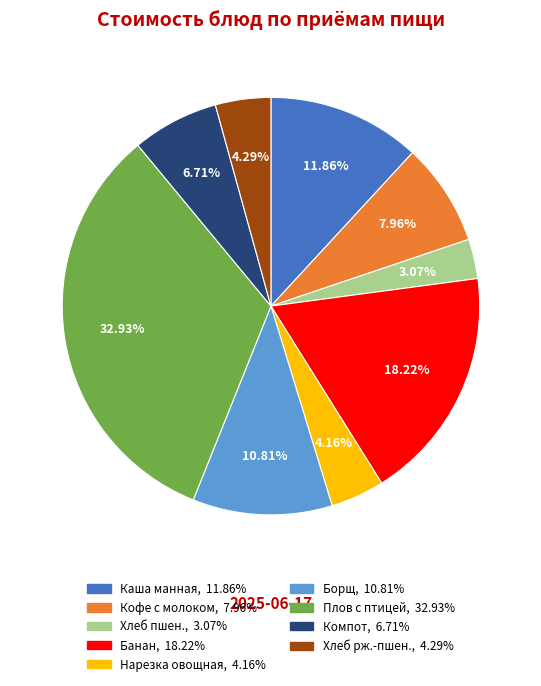

Is there a majority slice in this chart?

No